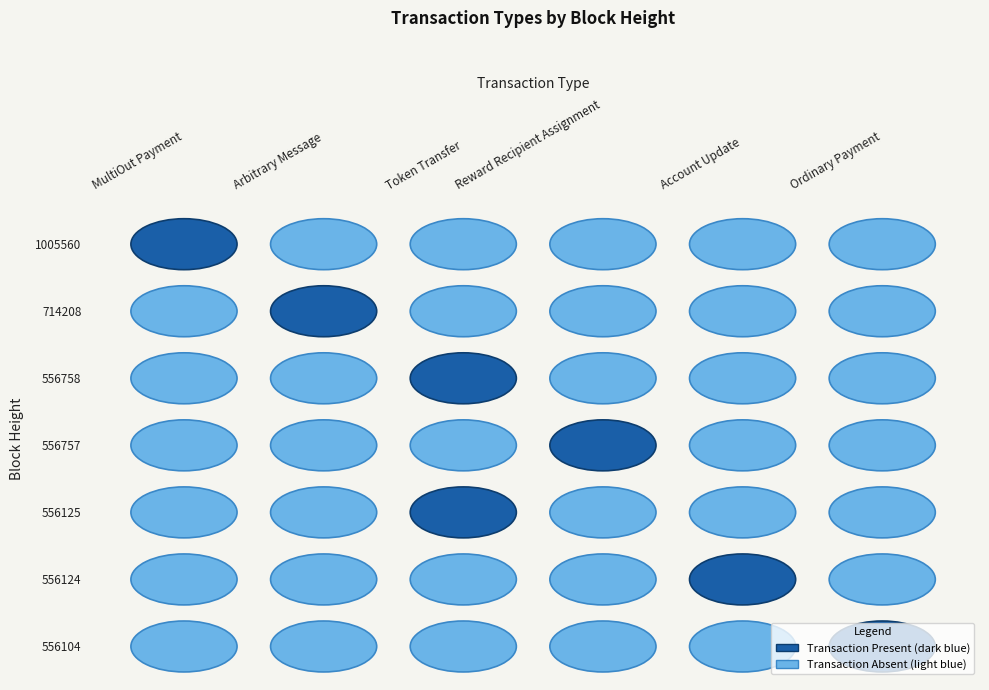

The Token Transfer series shows -294397 at 556124. True or false?

False